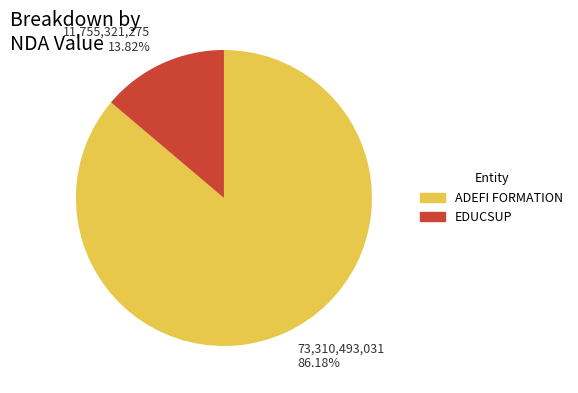

Which has a higher value, 73,310,493,031 86.18% or 11,755,321,275 13.82%?

73,310,493,031 86.18%